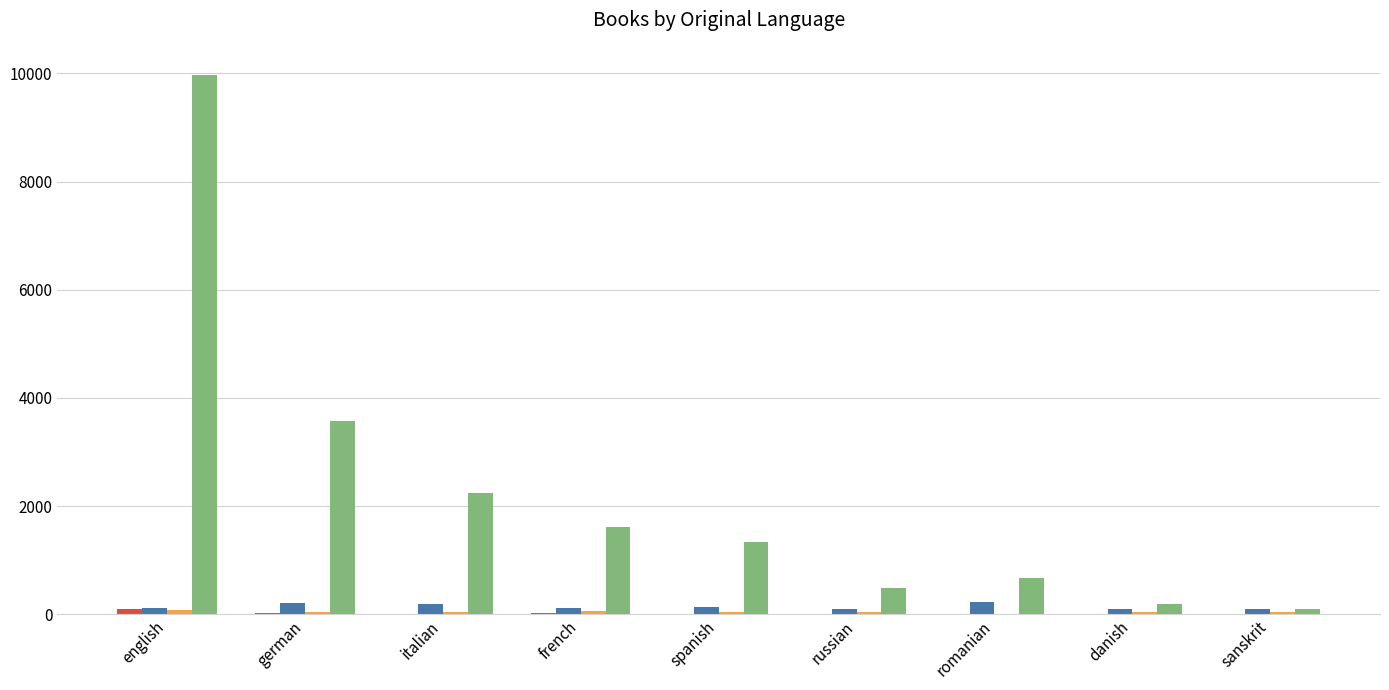

Which label corresponds to the largest value in the chart?

english